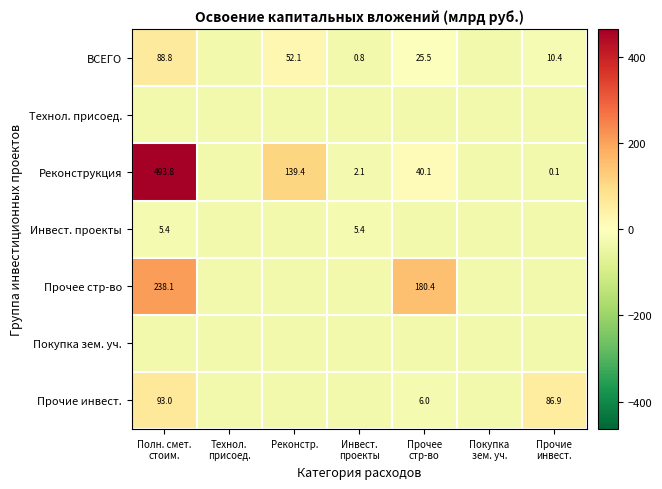

How many data points in Прочее стр-во are less than -29?

5